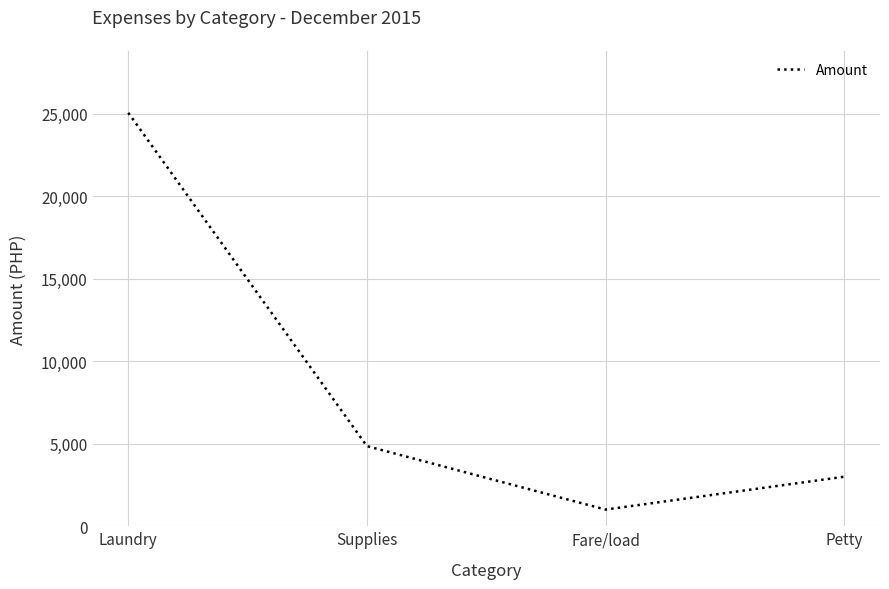

What is the smallest value displayed?

1011.0